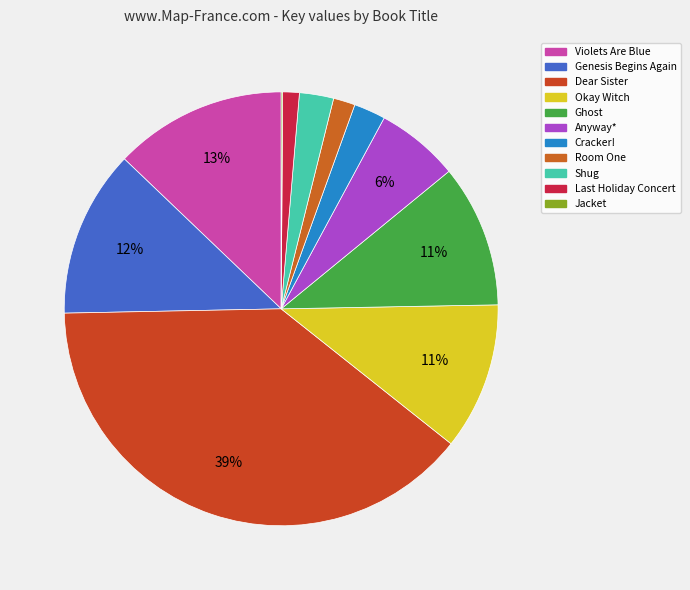

What portion of the pie excludes Room One?

98.4%